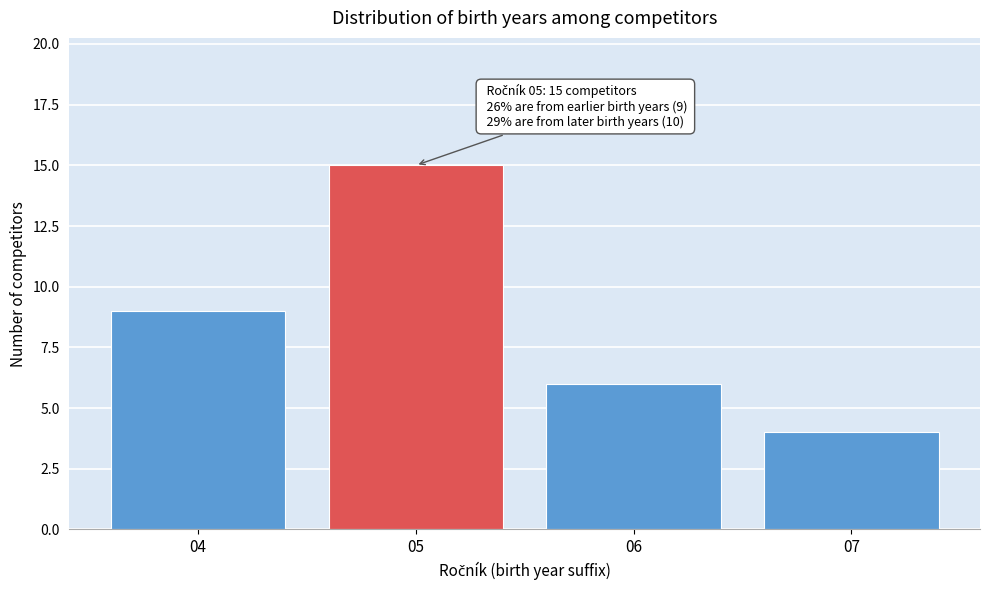

Reading left to right, list all the values displayed in this chart.

9	15	6	4